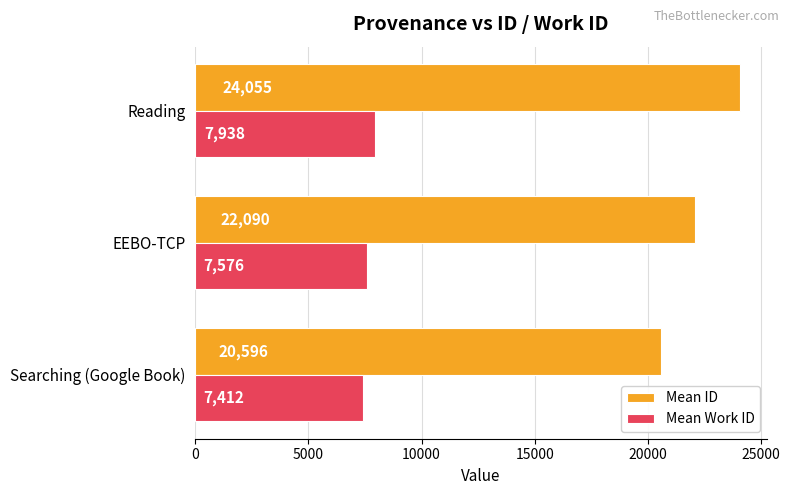

List the labels in order of Mean ID value, largest first.

Reading, EEBO-TCP, Searching (Google Book)